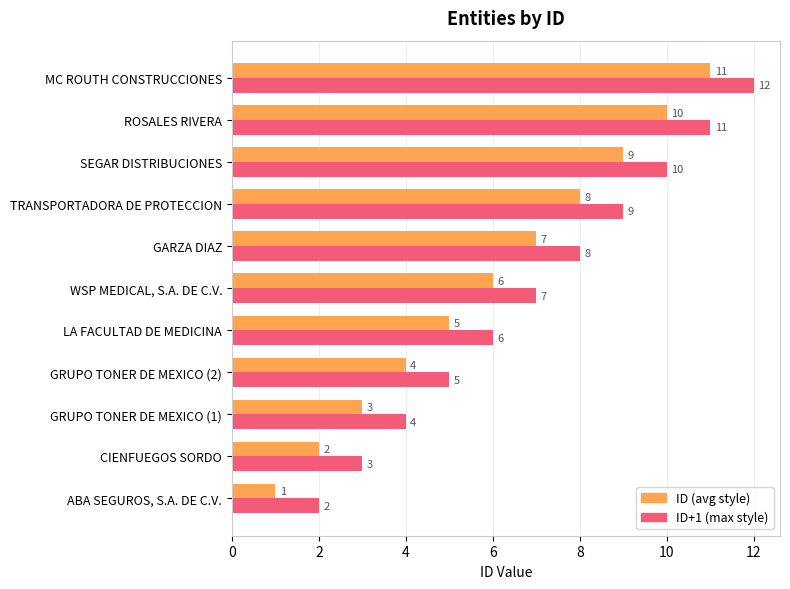

What is the sum of all ID (avg style) values?

66